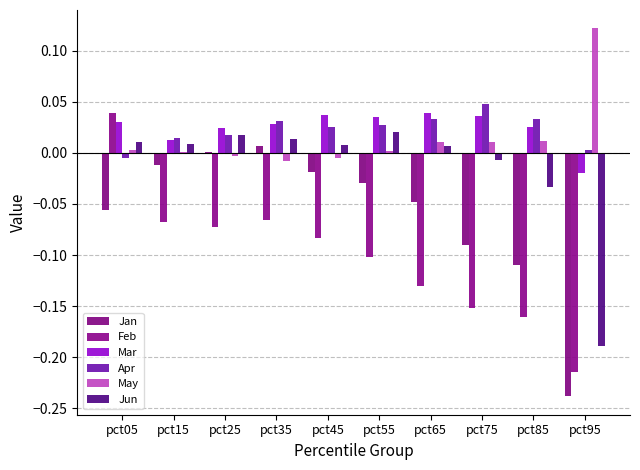

The value of Jan at pct75 is -0.1. True or false?

True